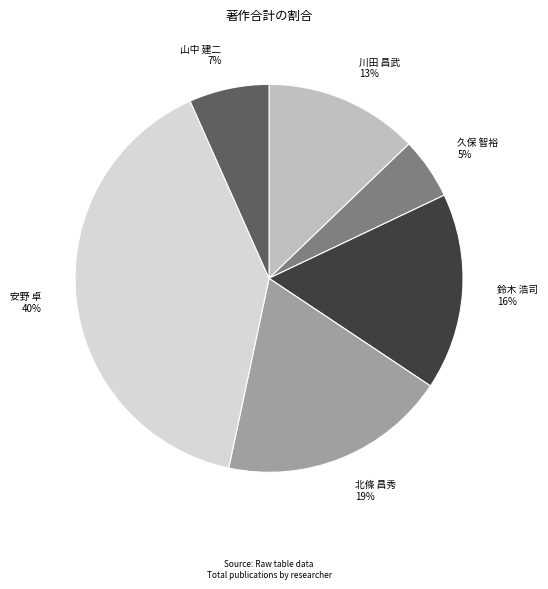

Which has a higher value, 山中 建二 or 北條 昌秀?

北條 昌秀